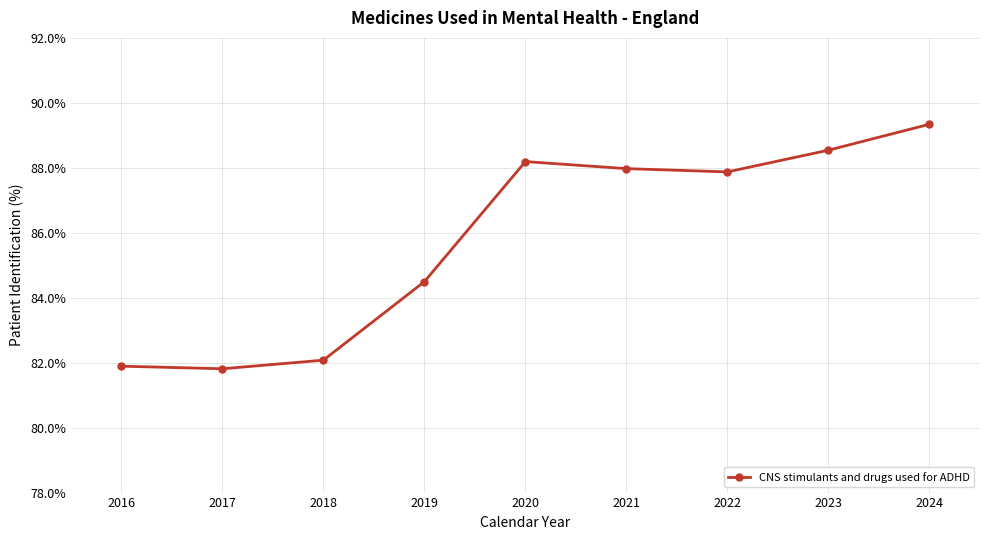

True or false: the data shows 35.8 at 2017.

False